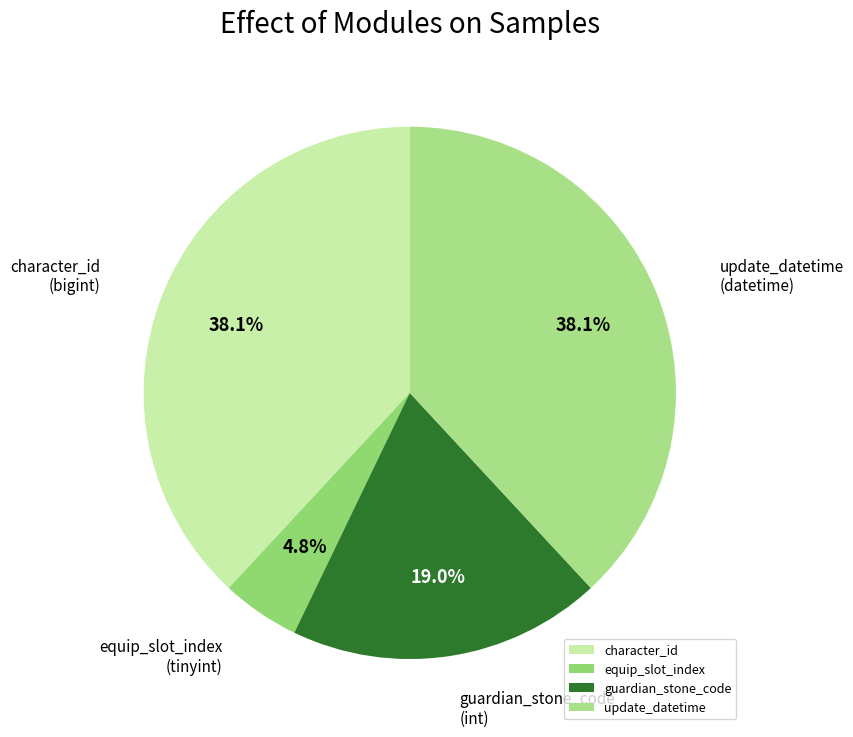

To the nearest percent, what is the difference between the largest and smallest slice percentages?

33%